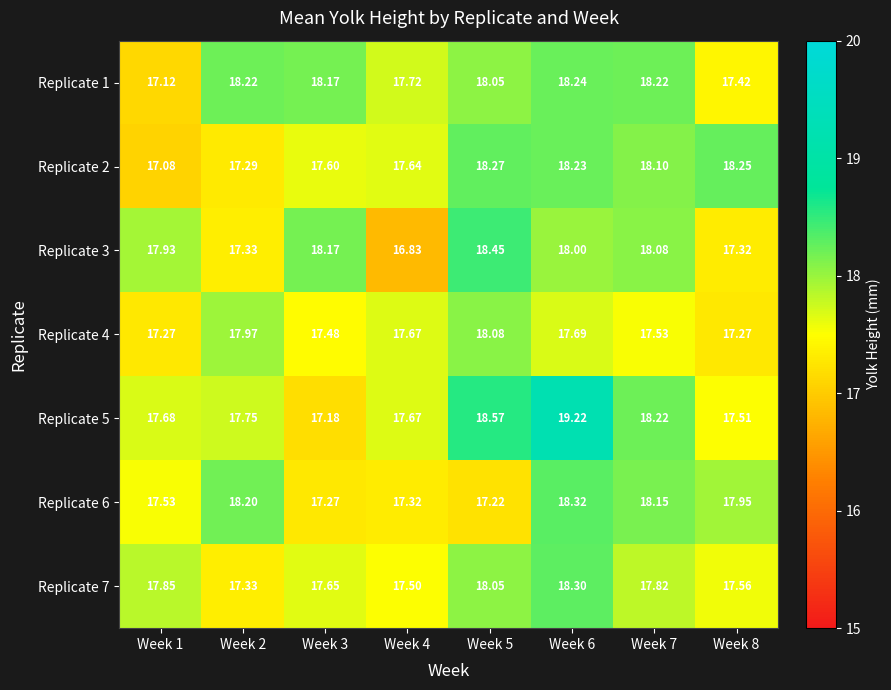

Is the value of Replicate 7 at Week 7 greater than the value of Replicate 5 at Week 7?

No